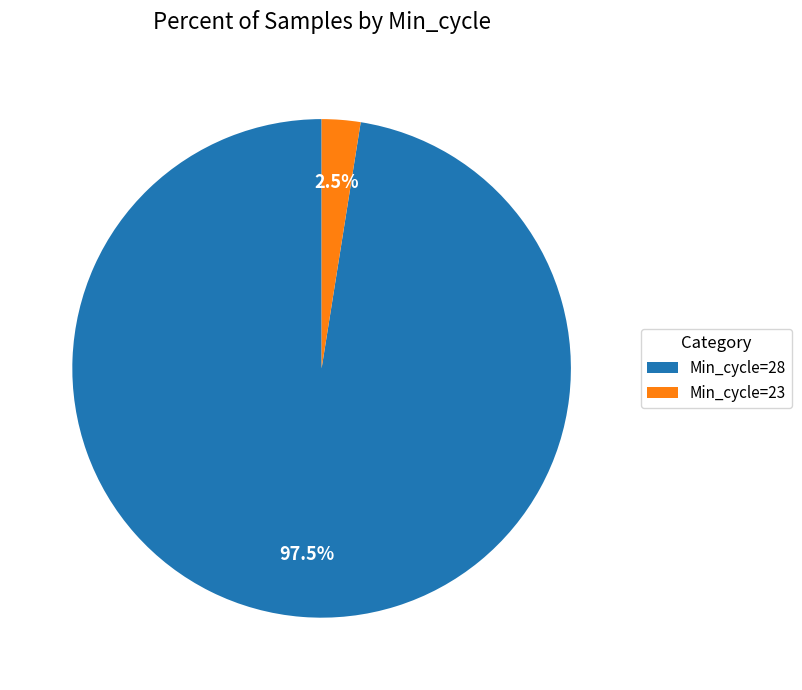

What is the total percentage of Min_cycle=28 and Min_cycle=23?

100.0%